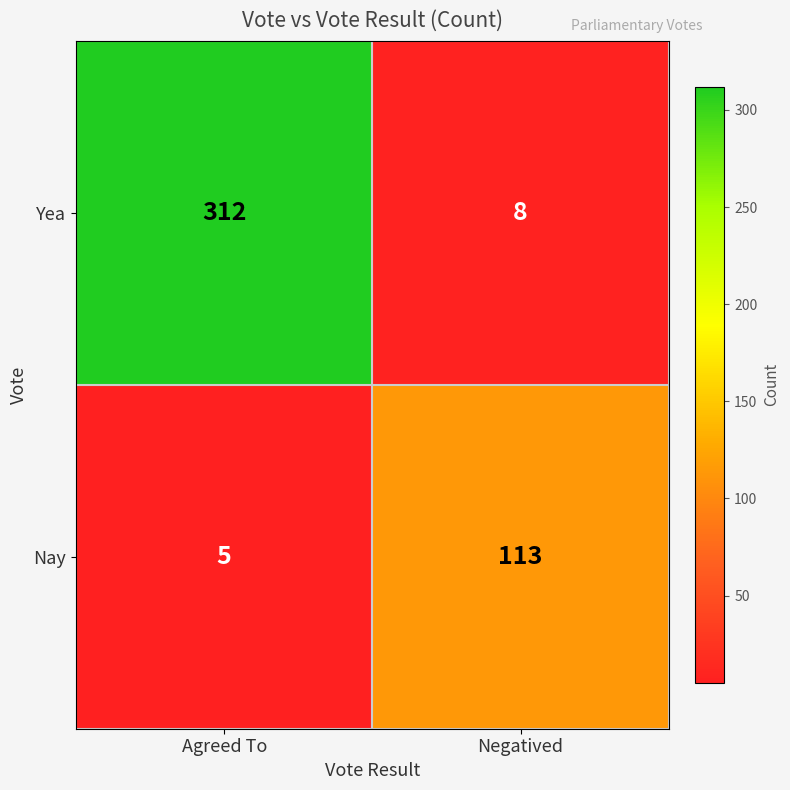

Rank the series by their average value, from lowest to highest.

Nay, Yea